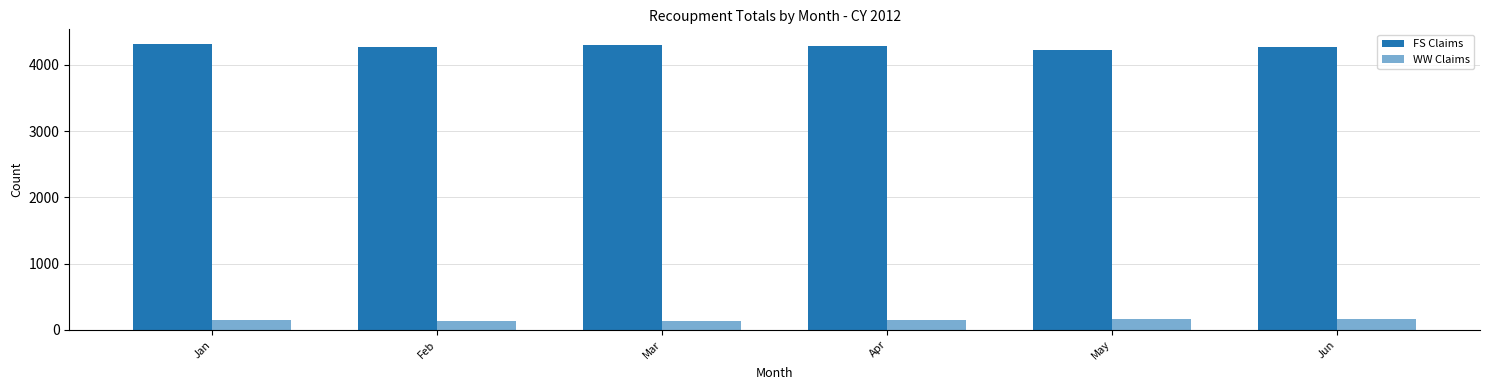

At which label does WW Claims first exceed 151?

May